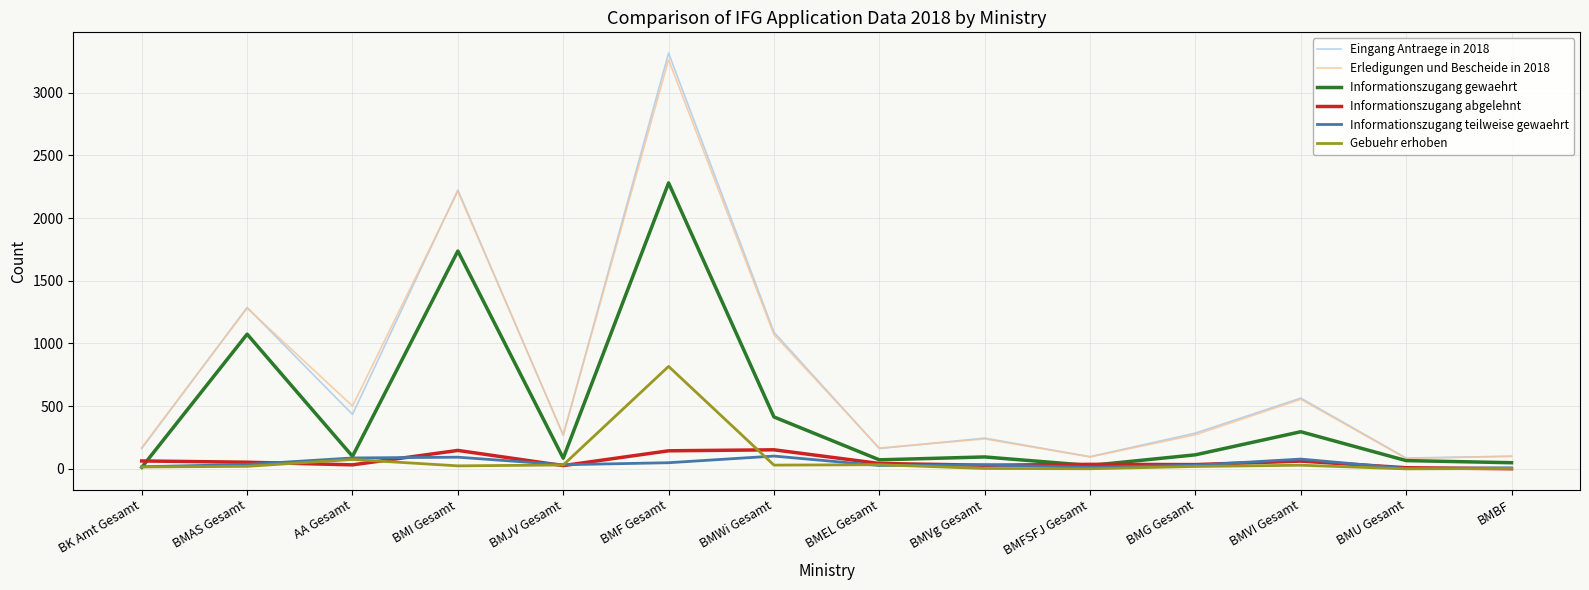

What is the difference between the maximum and minimum values in the Erledigungen und Bescheide in 2018 series?

3179